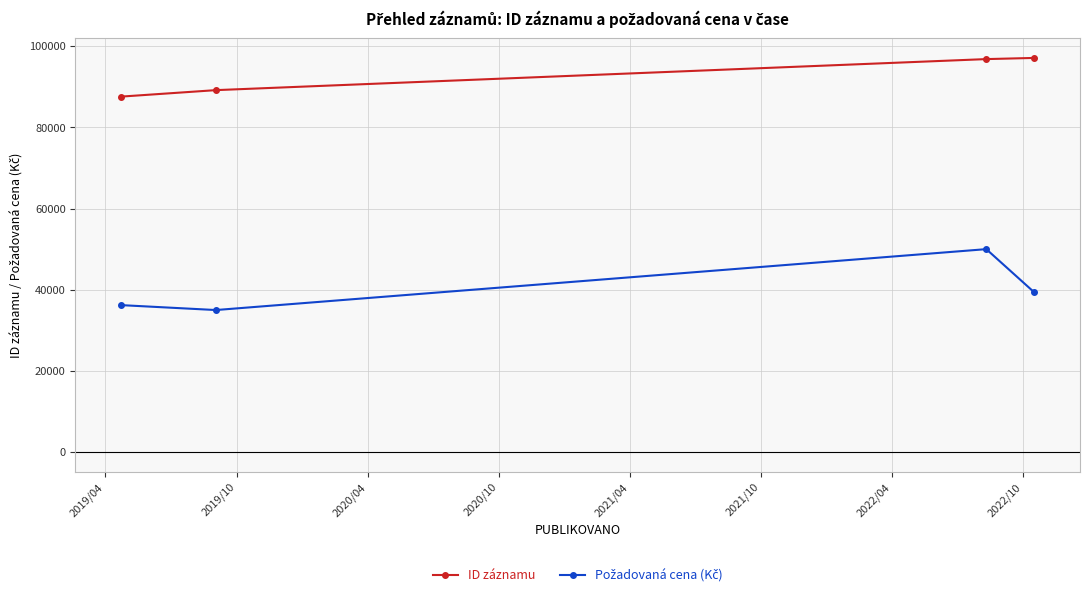

Which series has the largest total across all categories?

ID záznamu